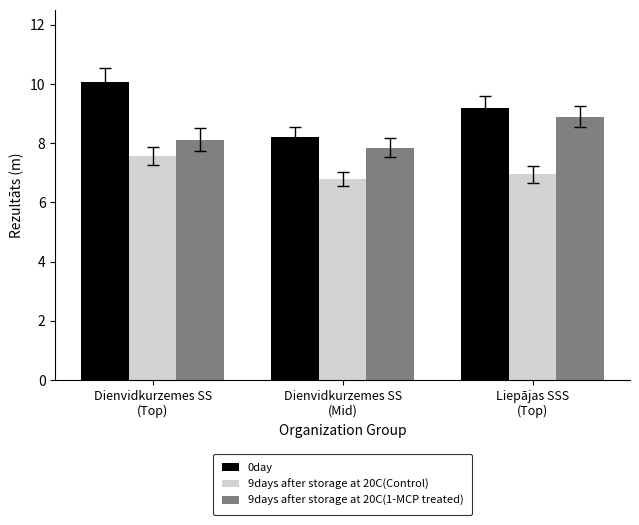

How many bars are there in each group?

3